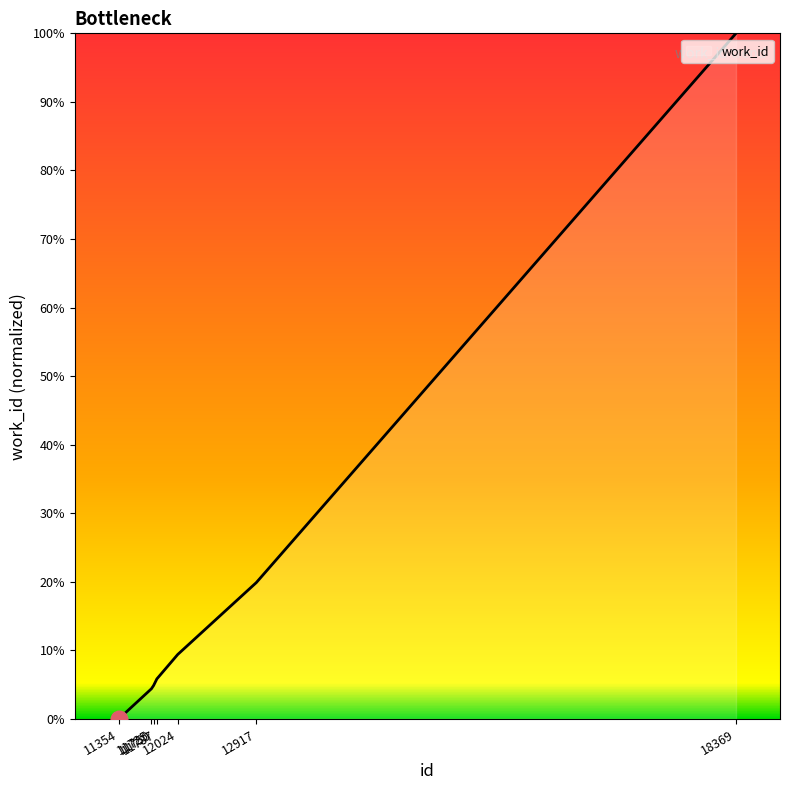

Is this an area chart (filled region under the line)?

Yes